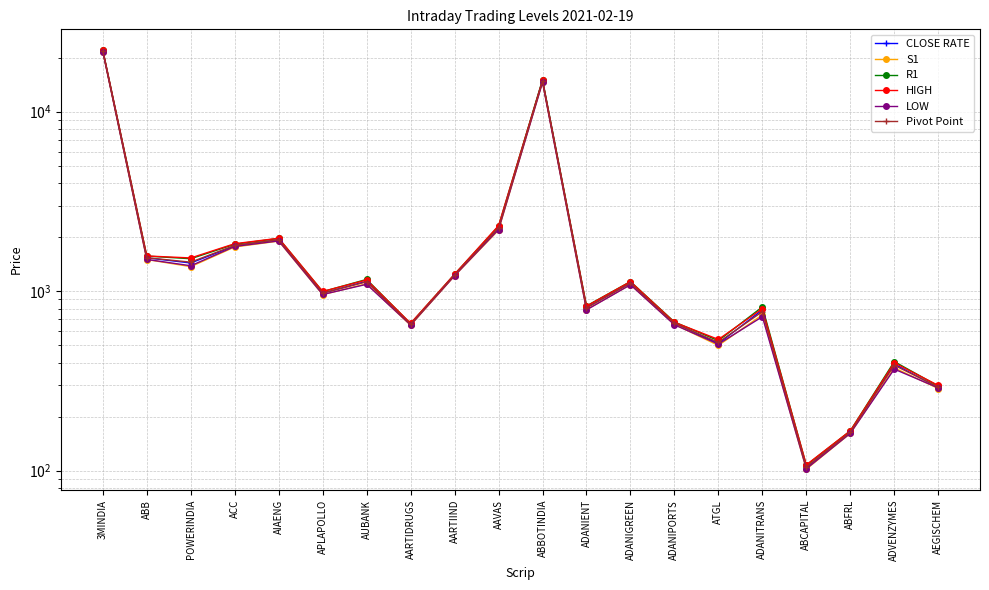

Does the chart display data point markers on the line(s)?

Yes